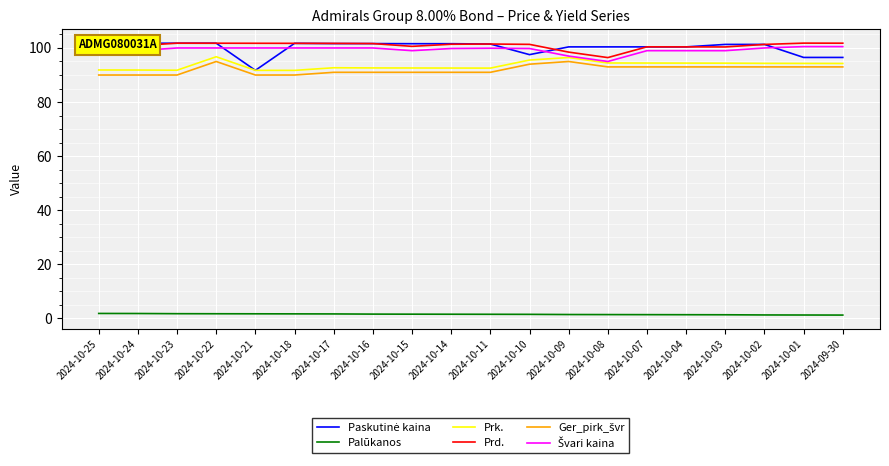

What value does the Paskutinė kaina series have at 2024-10-03?

101.3